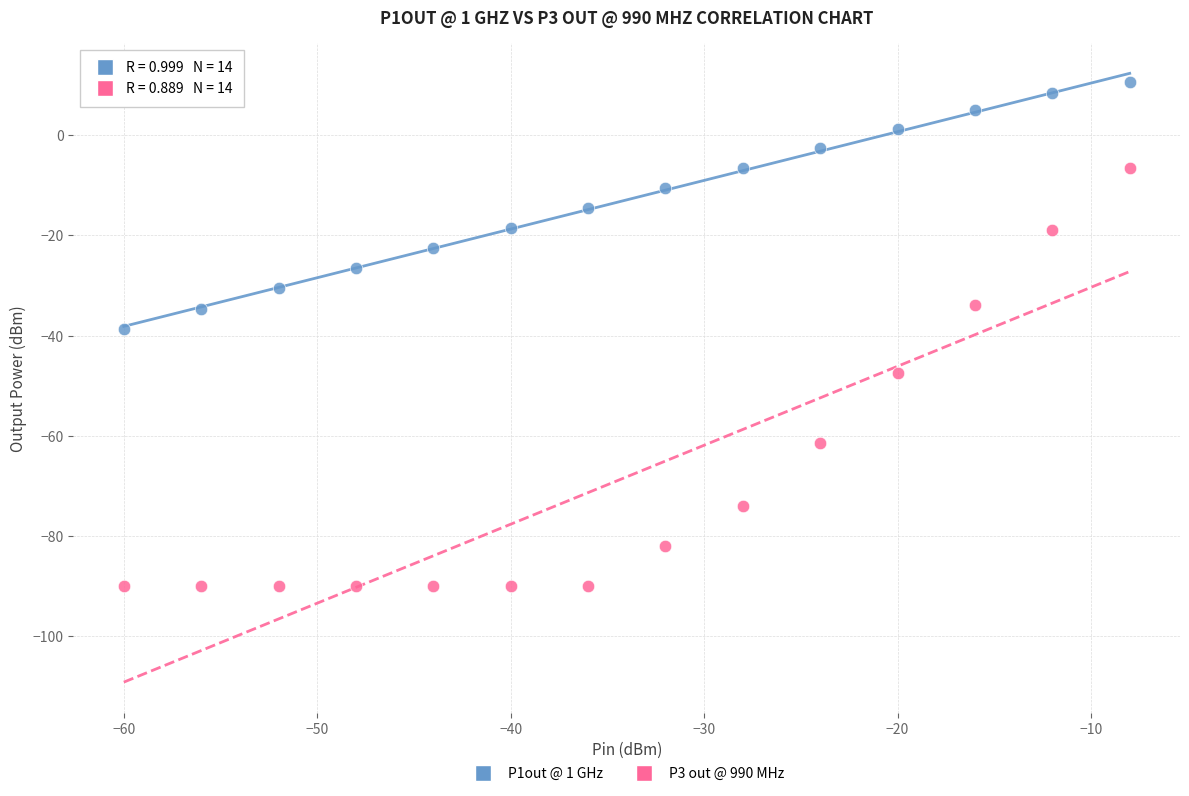

Across all data points, what is the range of Y values (max minus min)?

100.5